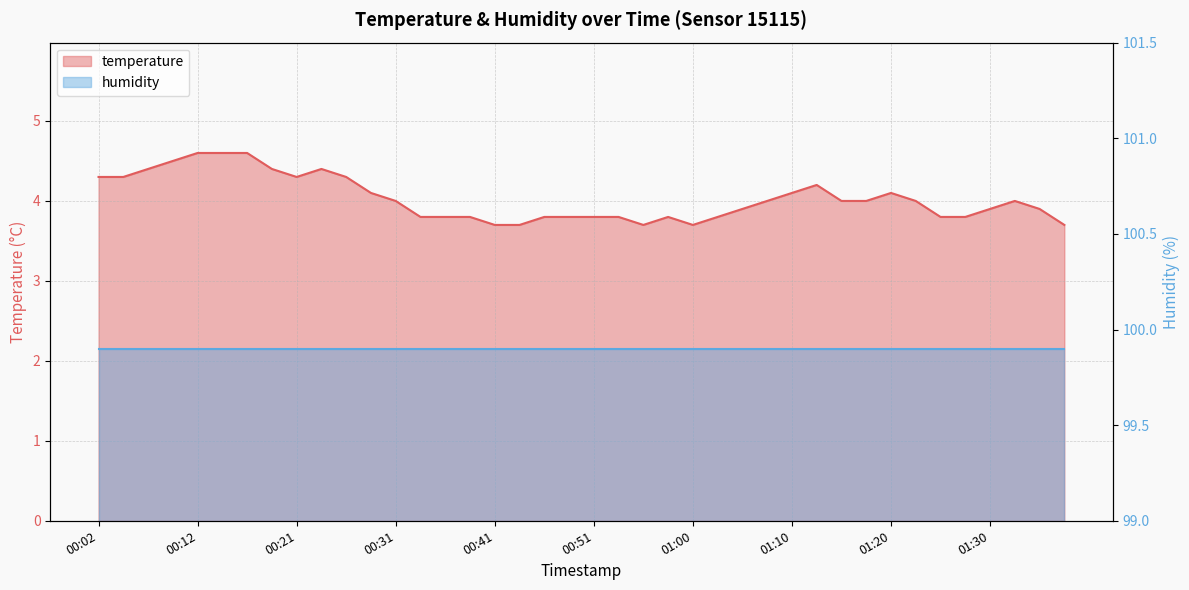

What is the greatest value displayed?

4.6